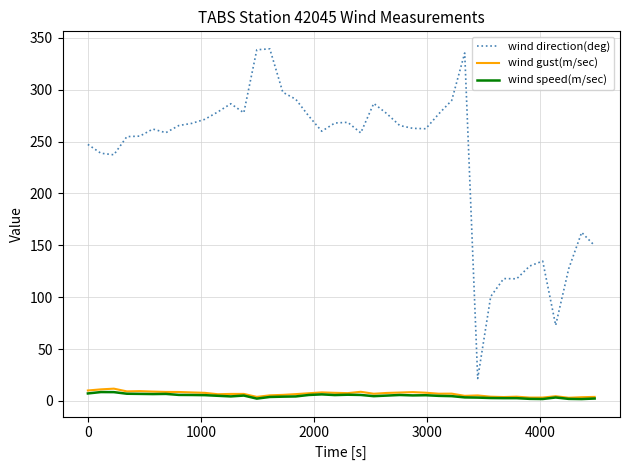

What is the maximum value shown in the chart?

339.3